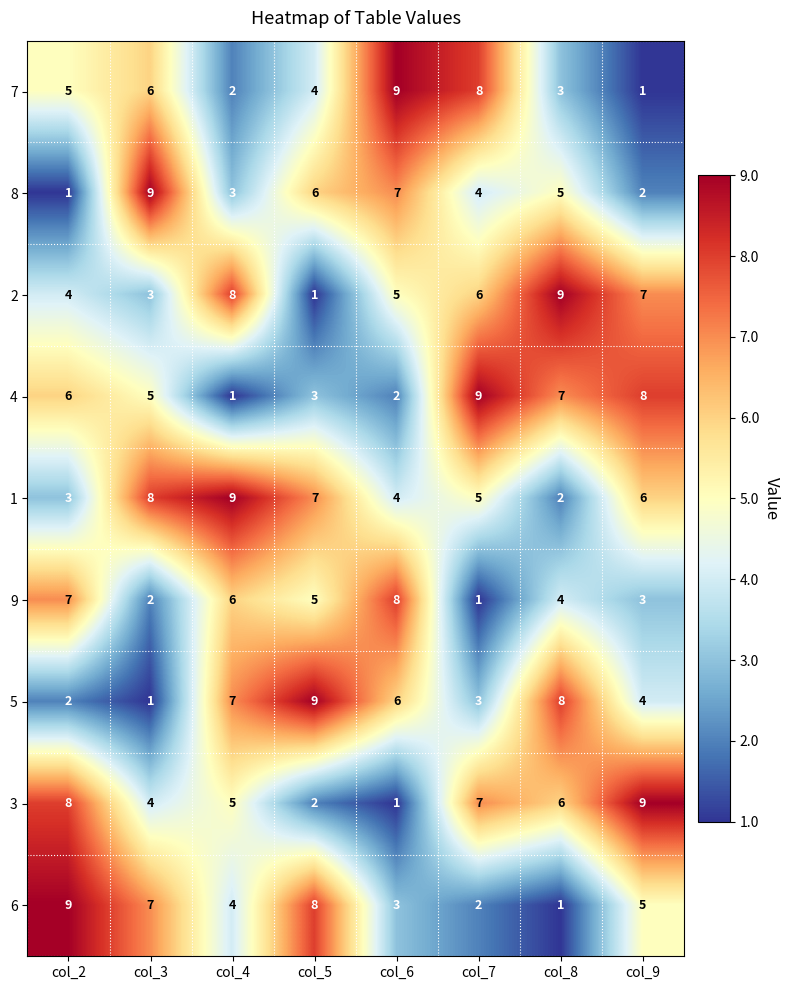

Is it true that 1 equals 4 at col_6?

True